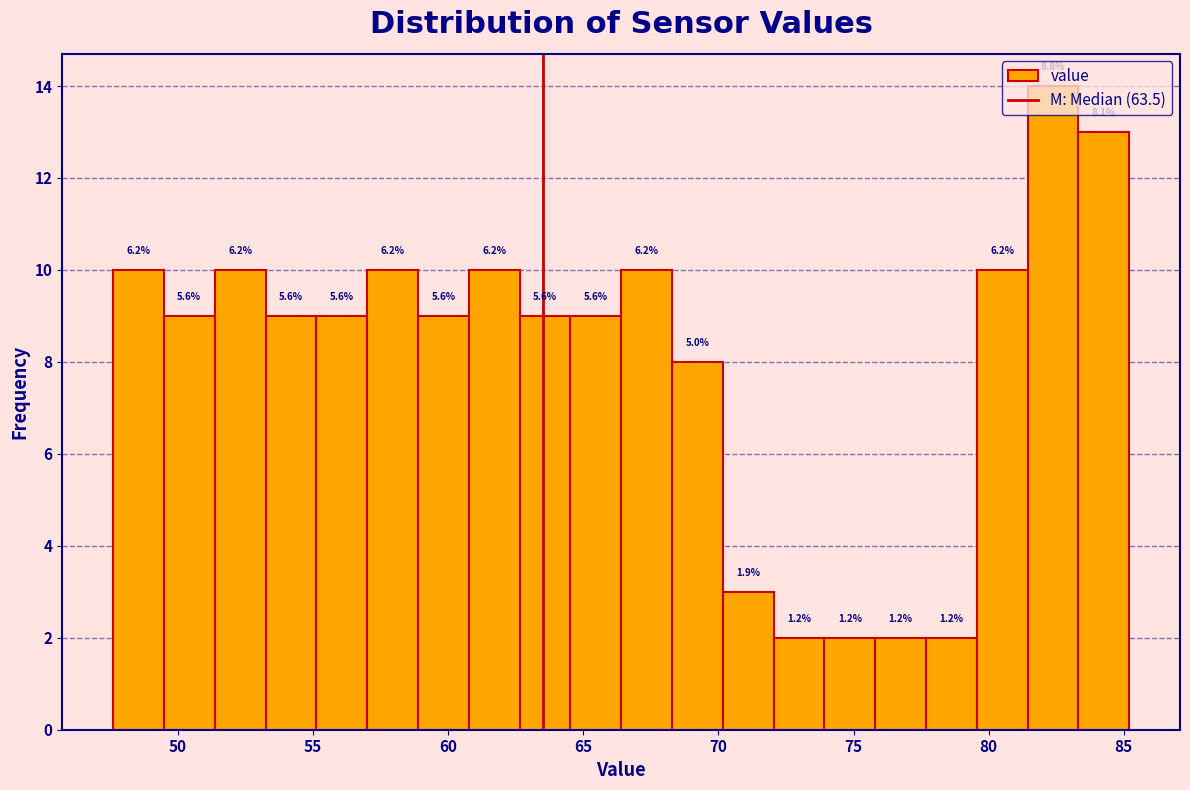

Around what value on the x-axis is the tallest bar? Give the approximate position of its centre, as read against the axis.

82.5